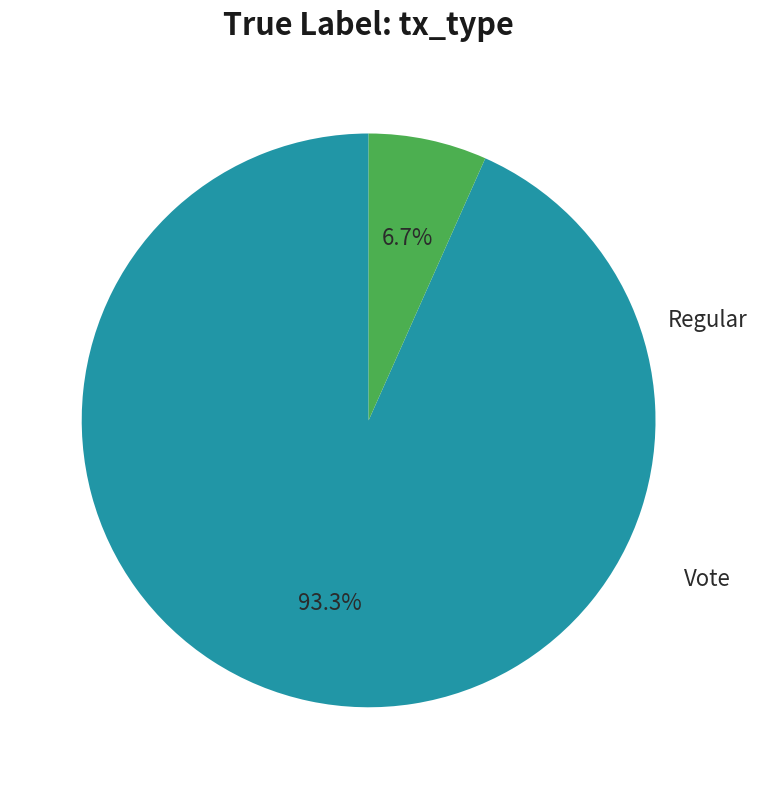

How many slices are in this pie chart?

2